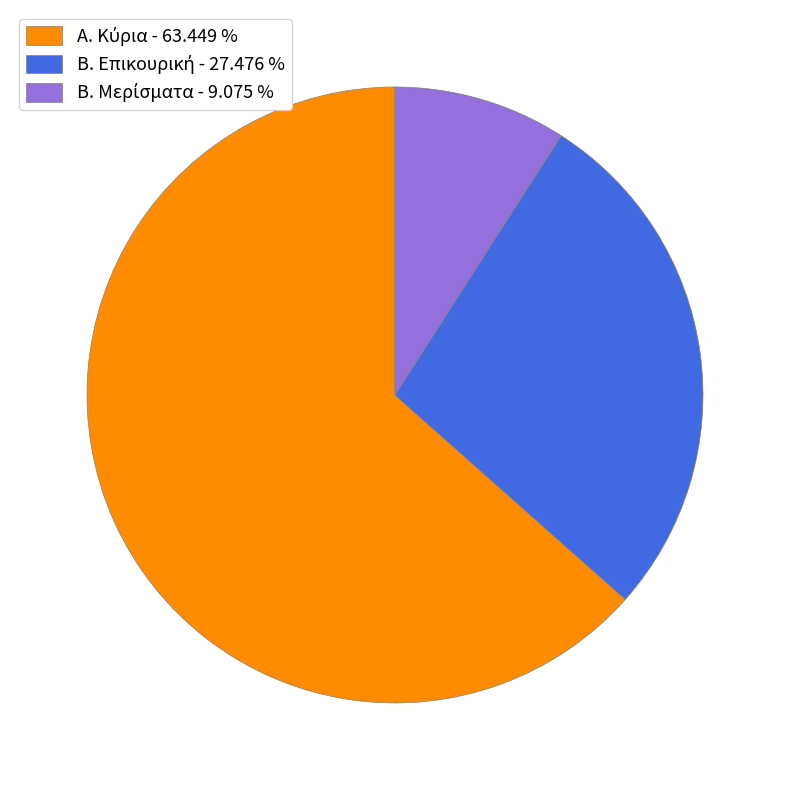

Is there a majority slice in this chart?

Yes